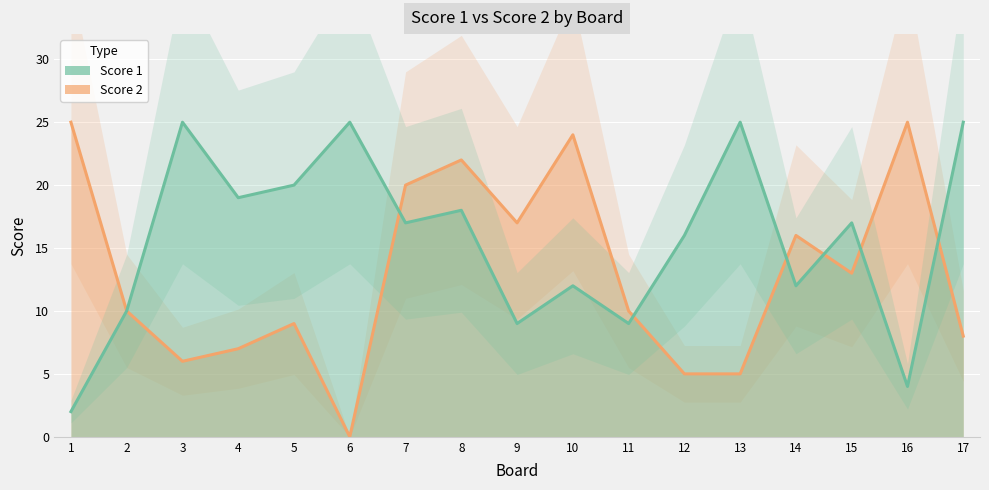

Where do Score 1 and Score 2 first cross each other?

6 and 7